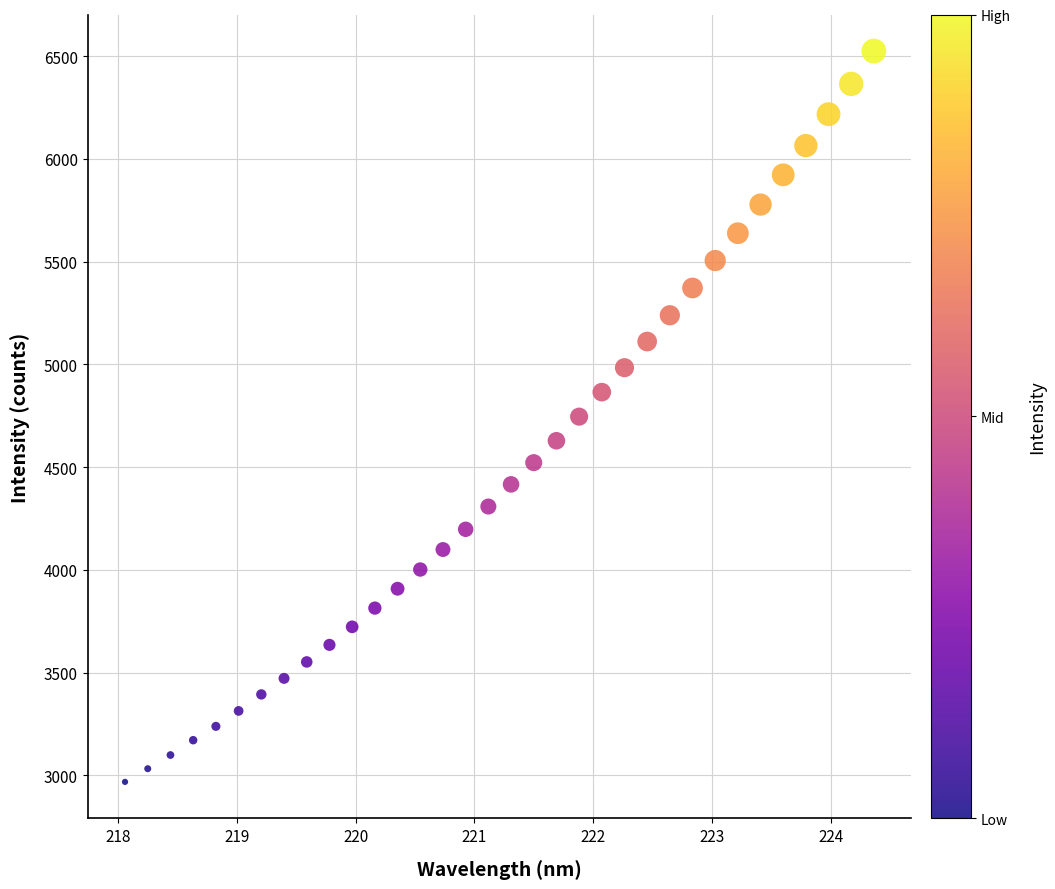

What is the range of X values (max minus min)?

6.3